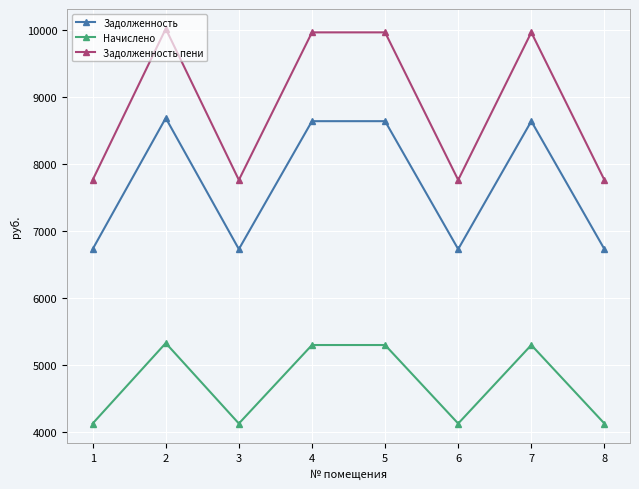

What is the value of the Начислено point at the 1st from the left?

4128.0